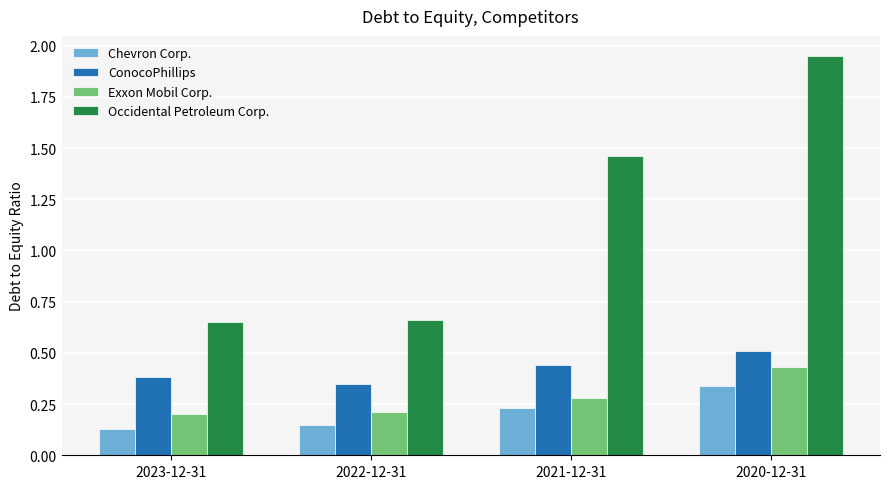

How many data points does each series have?

4